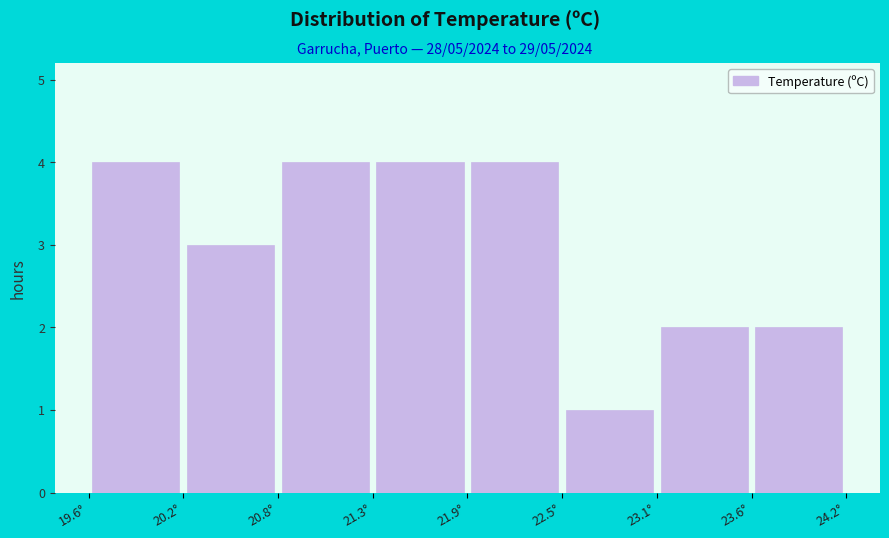

Reading left to right, transcribe this chart: for each bar, give the range it covers on the x-axis and its height. Neither the bar edges nor the heights are printed on the chart, so give them approximately, as read against the axes.

19.6 to 20.2: 4
20.2 to 20.8: 3
20.8 to 21.3: 4
21.3 to 21.9: 4
21.9 to 22.5: 4
22.5 to 23.1: 1
23.1 to 23.6: 2
23.6 to 24.2: 2